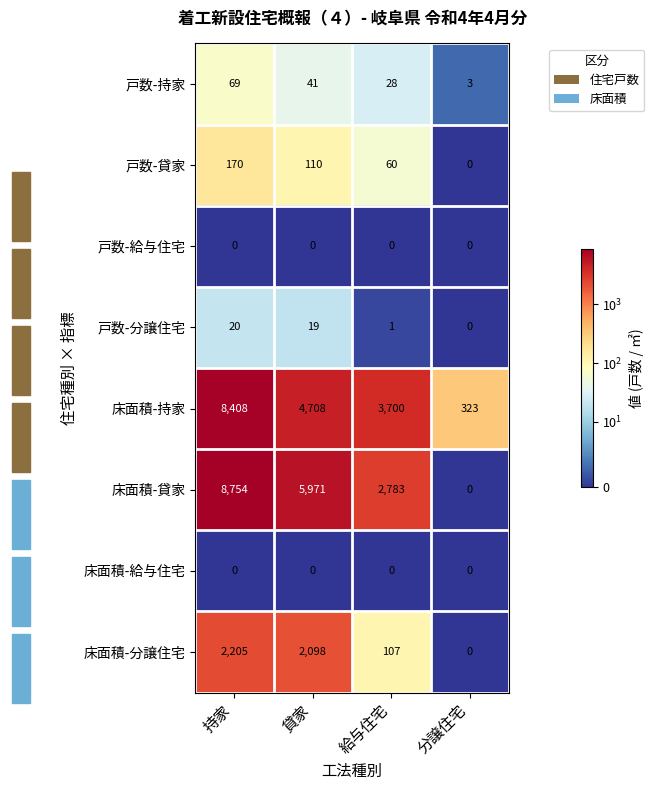

The 床面積-貸家 series shows 13641 at 持家. True or false?

False